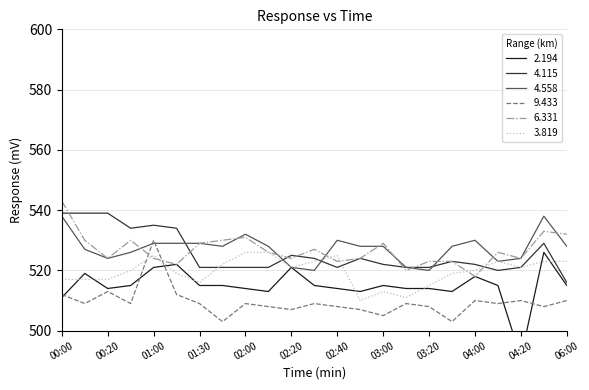

The 9.433 series shows 196 at 00:00. True or false?

False